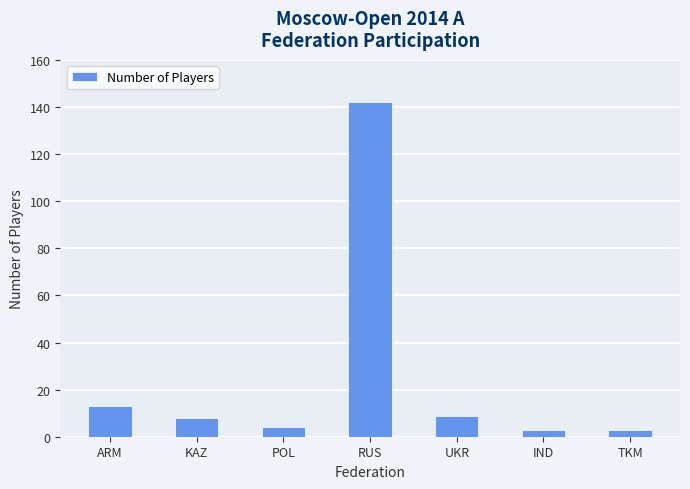

What is the sum of all values?

182